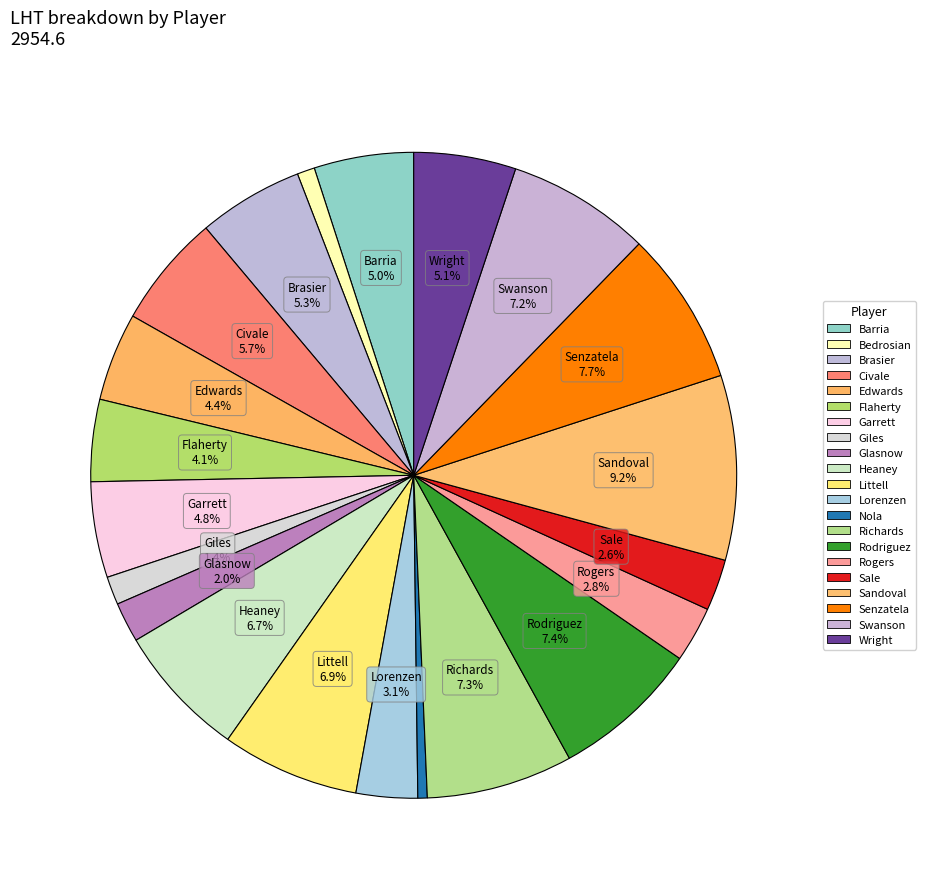

To the nearest percent, what is the difference between the largest and smallest slice percentages?

9%